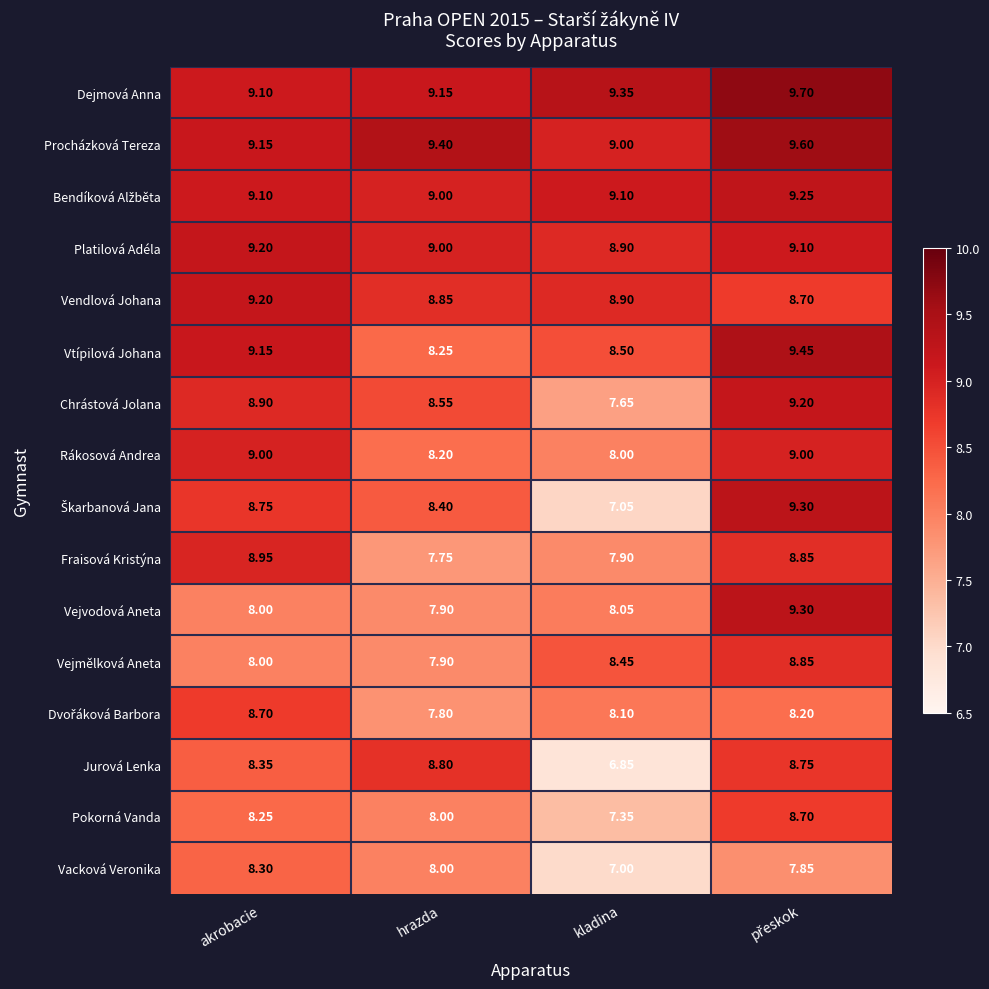

Which label corresponds to the smallest value in the chart?

kladina